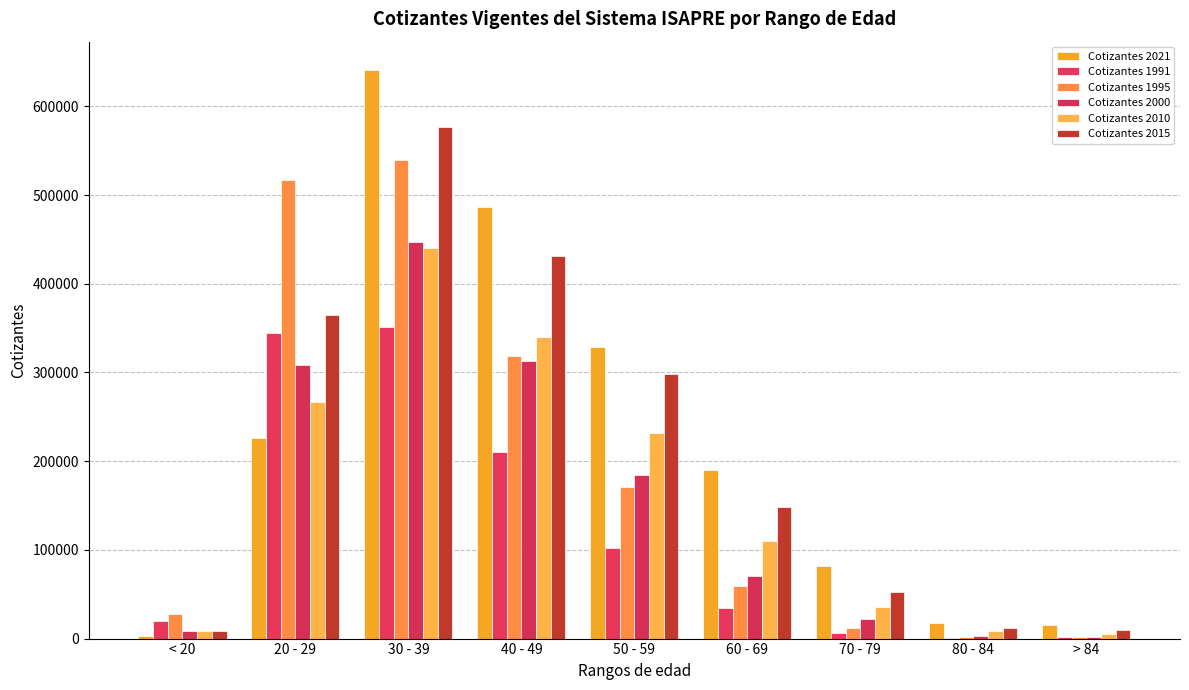

Does the chart contain stacked bars?

No